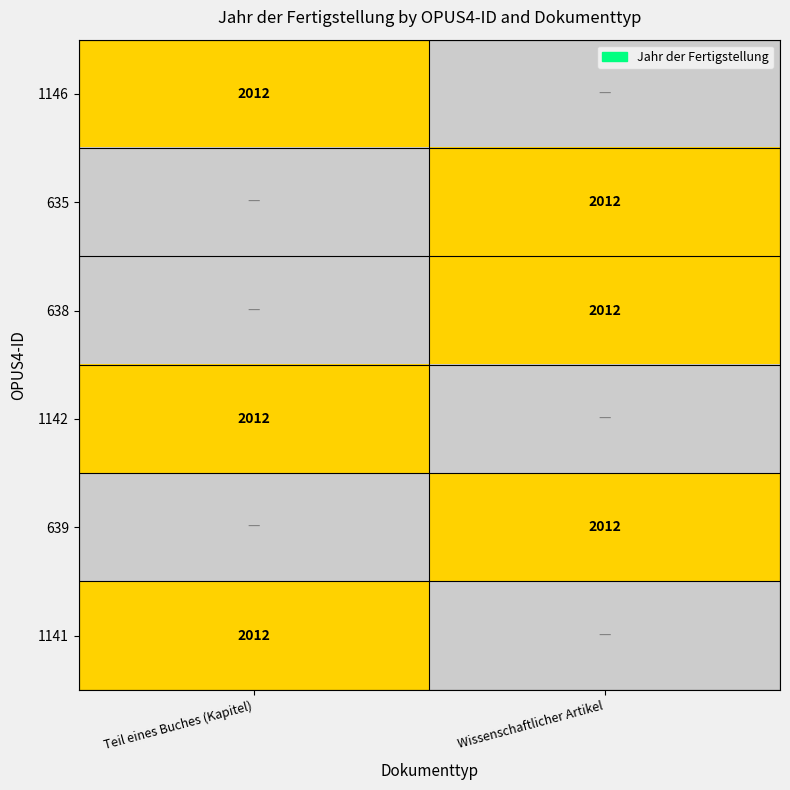

The value of Wissenschaftlicher Artikel at 635 is 2012. True or false?

True